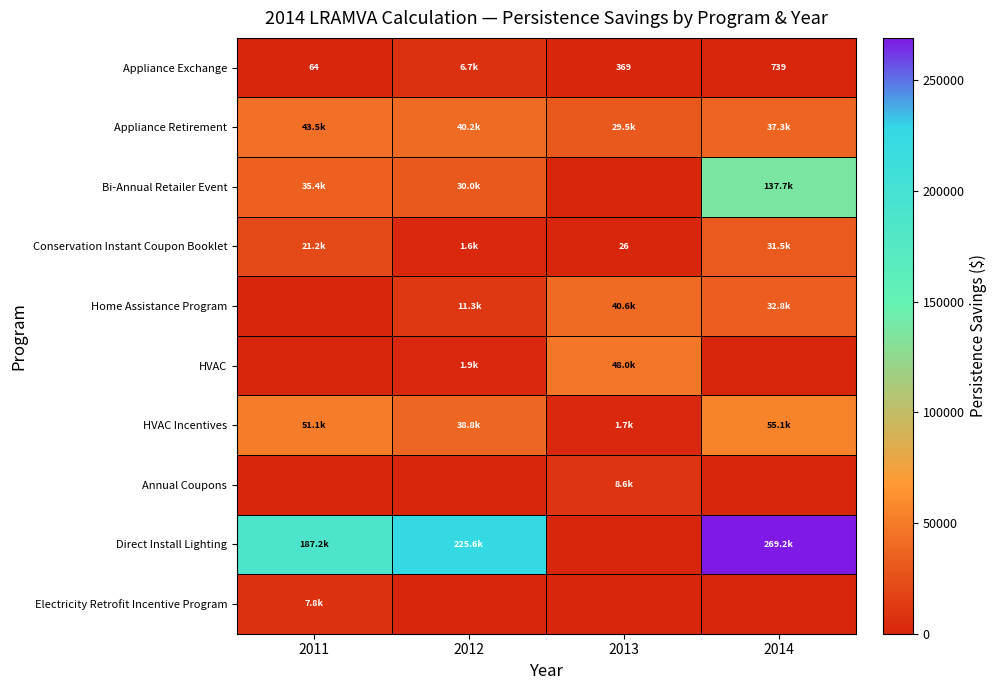

Where does the Bi-Annual Retailer Event series first go above 35363?

2011